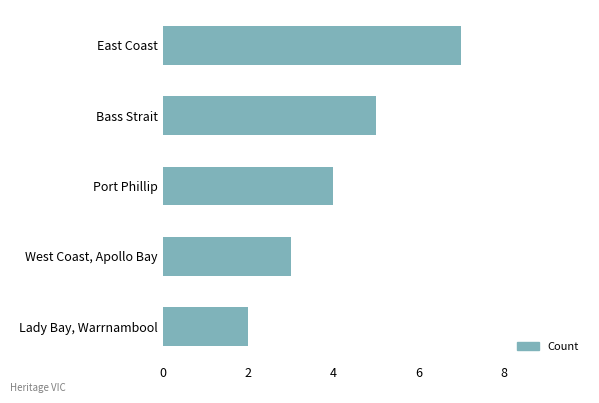

Reading top to bottom, what are all the values shown in this chart?

East Coast=7	Bass Strait=5	Port Phillip=4	West Coast, Apollo Bay=3	Lady Bay, Warrnambool=2